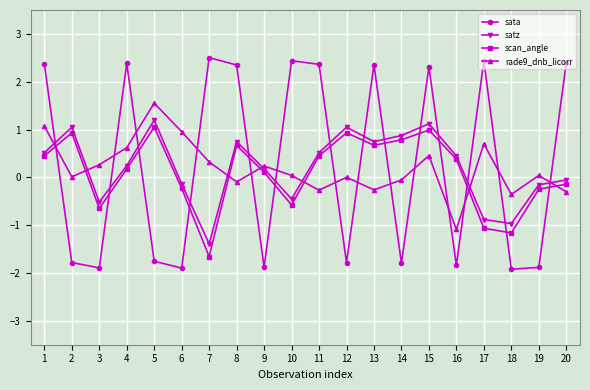

Which label corresponds to the largest value in the chart?

7